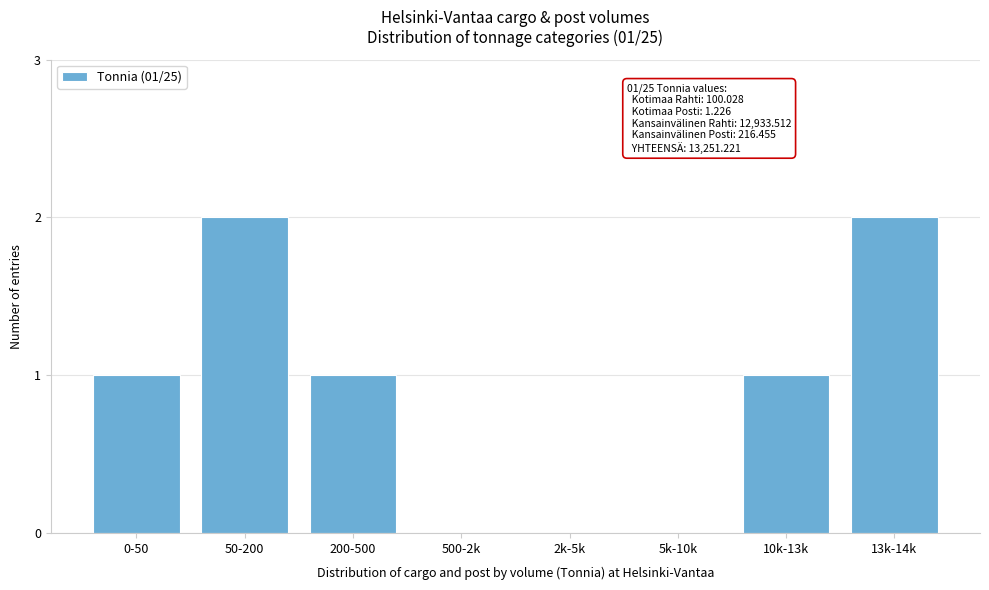

Reading left to right, transcribe all the data shown in this chart.

0-50=1	50-200=2	200-500=1	500-2k=0	2k-5k=0	5k-10k=0	10k-13k=1	13k-14k=2